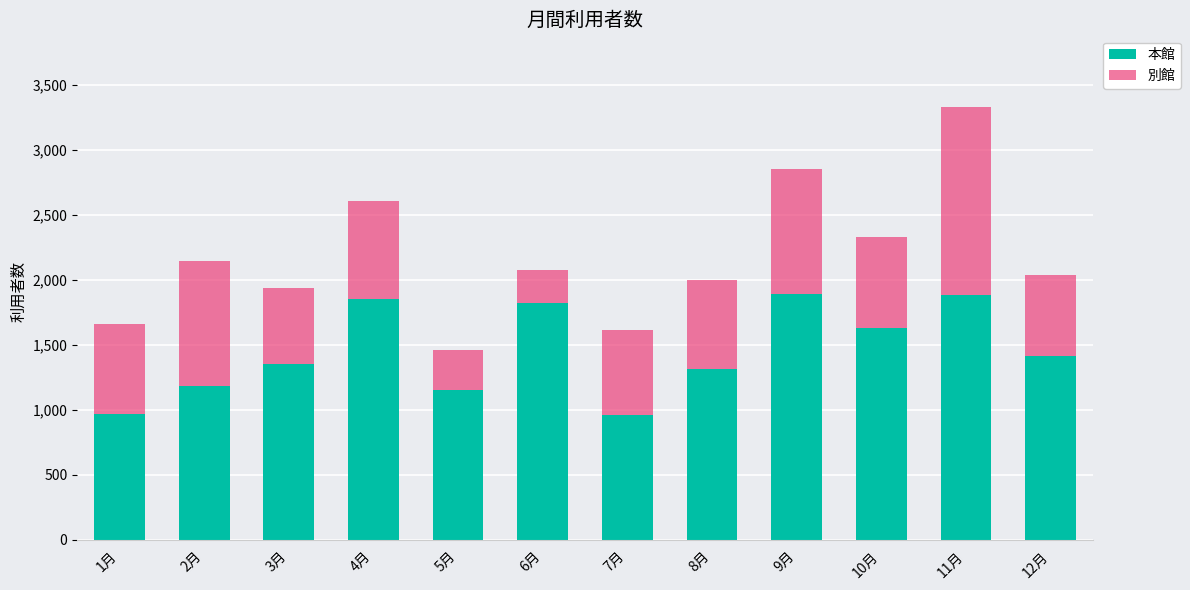

What is the difference between the maximum and second lowest values in the 本館 series?

919